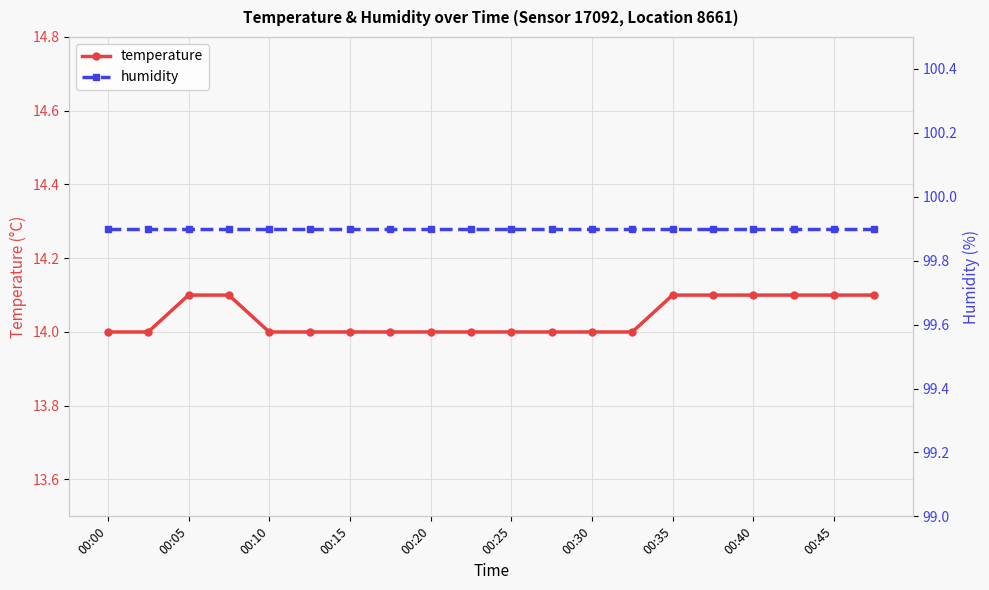

What is the maximum value for temperature?

14.1